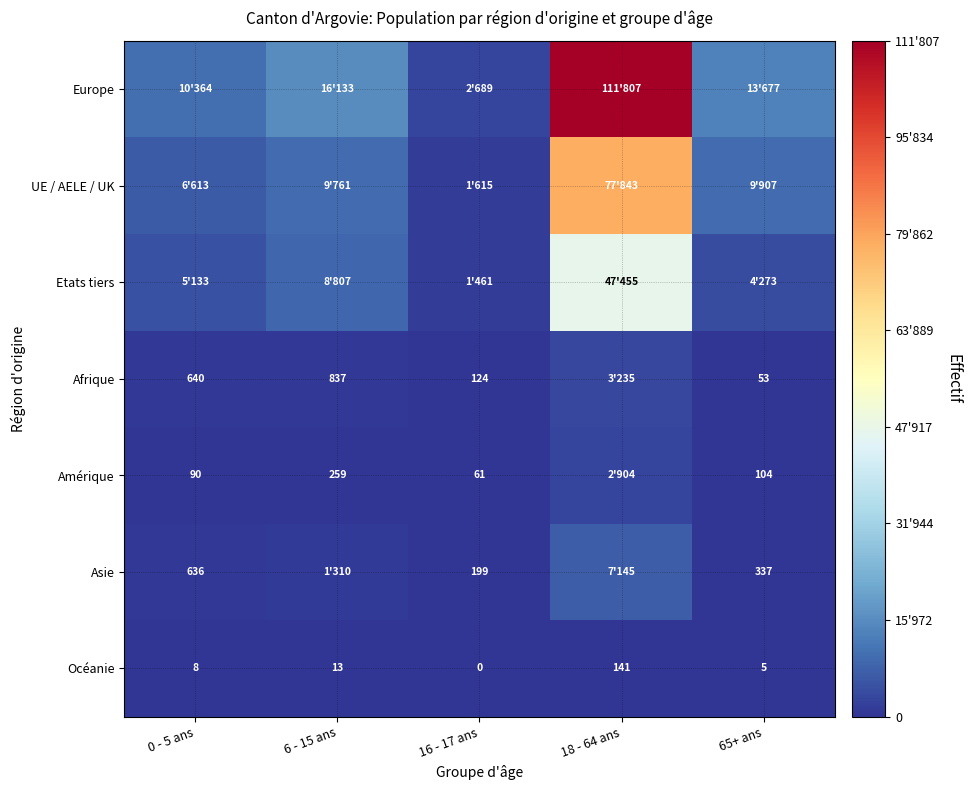

Rank the categories by Océanie value from highest to lowest.

18 - 64 ans, 6 - 15 ans, 0 - 5 ans, 65+ ans, 16 - 17 ans